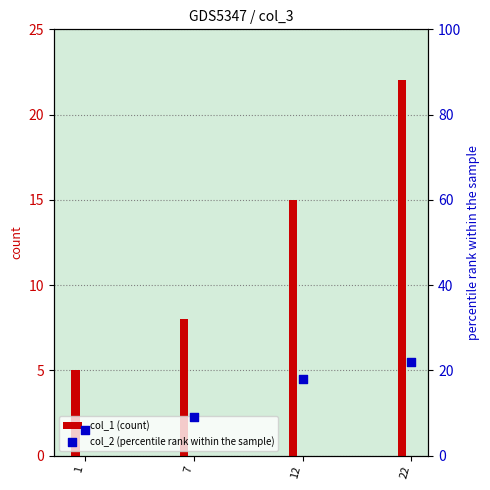

At how many categories does at least one series exceed 10?

2